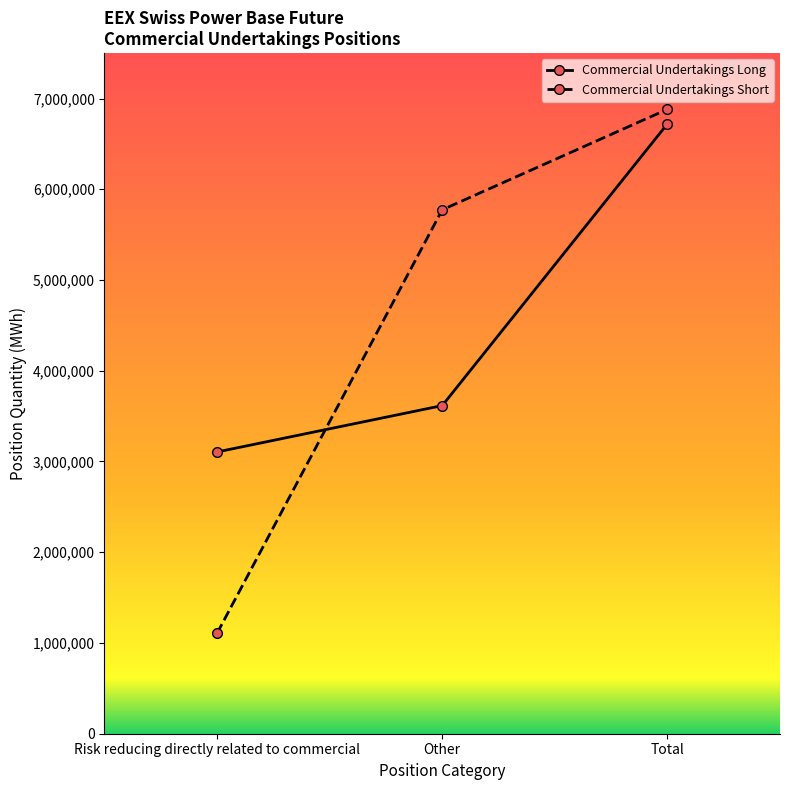

Is it true that Commercial Undertakings Long equals 3104914 at Risk reducing directly related to commercial?

True